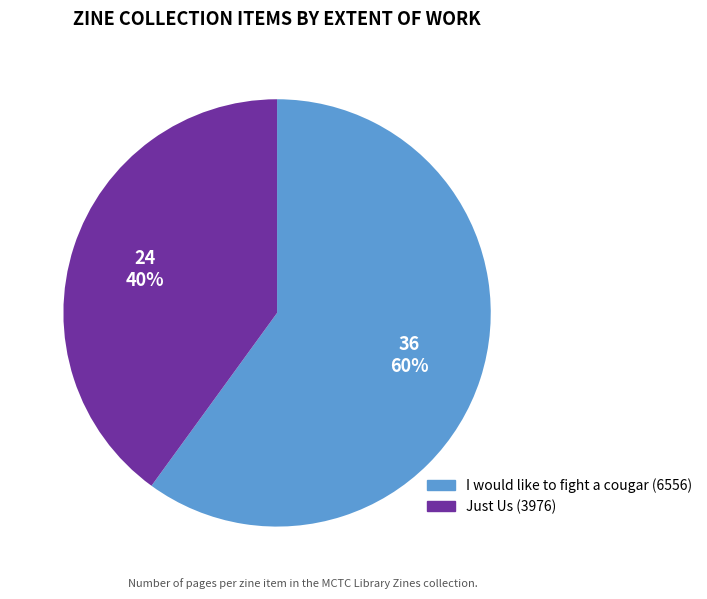

To the nearest percent, what is the average slice percentage?

50%